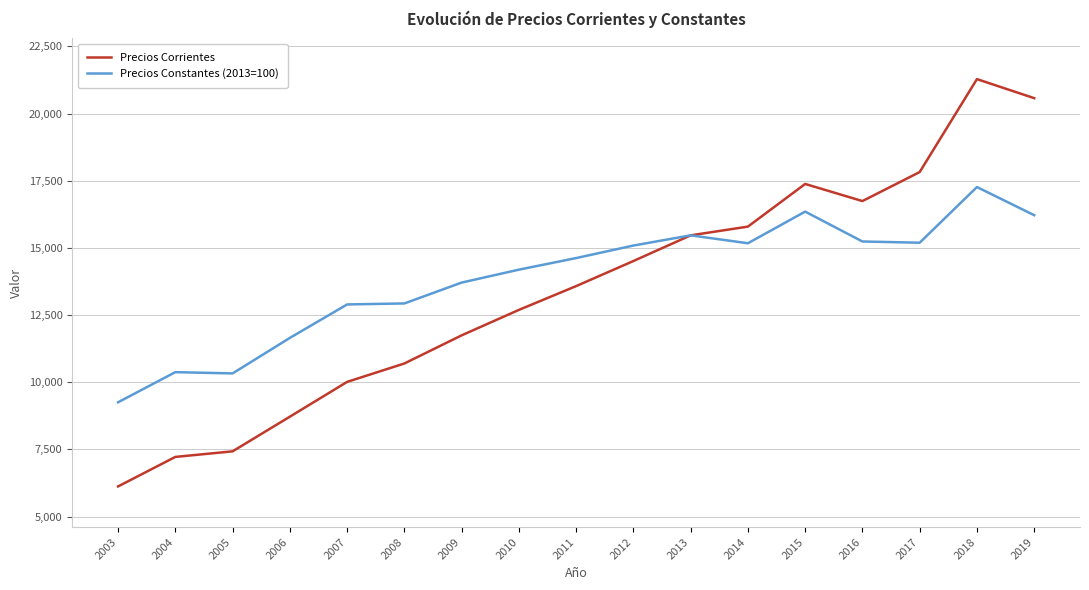

Which category has the highest value in the Precios Constantes (2013=100) series?

2018